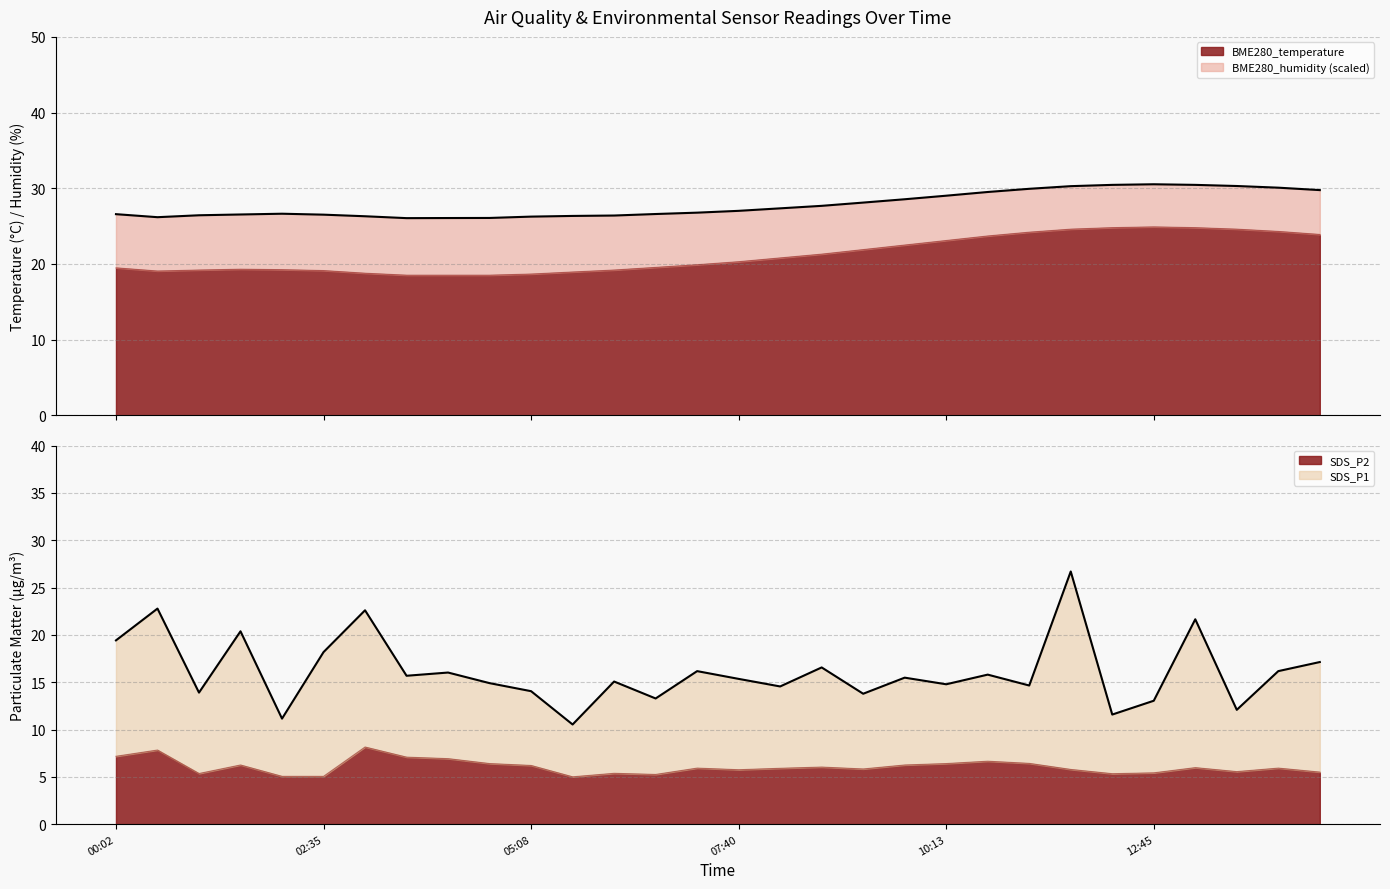

What position from the right is 14:47?

1